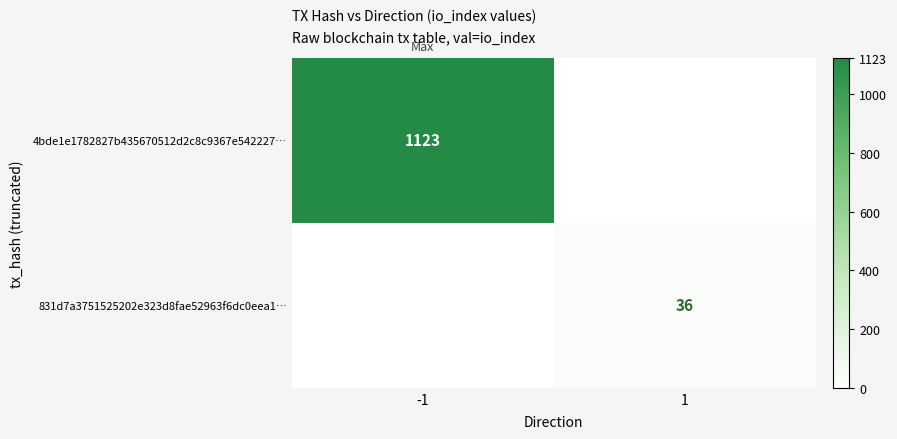

True or false: 831d7a3751525202e323d8fae52963f6dc0eea1… has a value of 65 at 1.

False